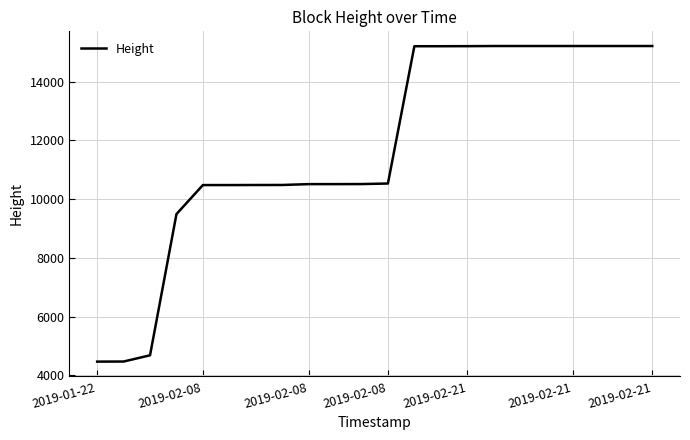

What is the difference between the maximum and minimum values?

10747